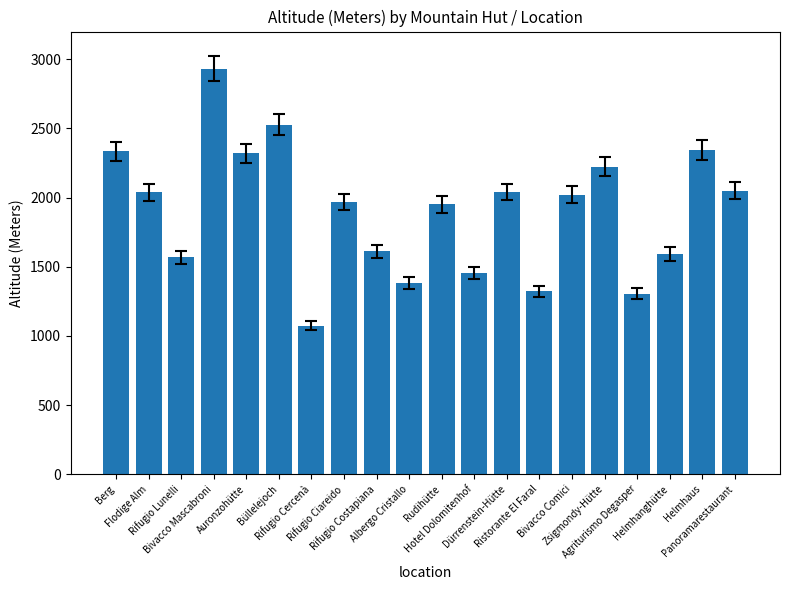

What is the approximate value at Auronzohütte, to the nearest 10?

2320